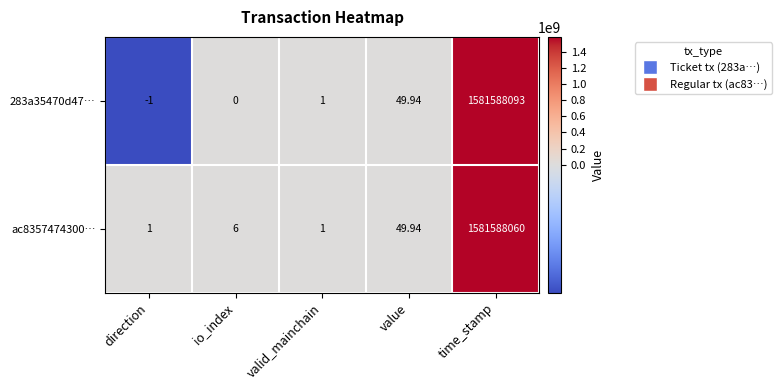

How many series are shown in this chart?

2